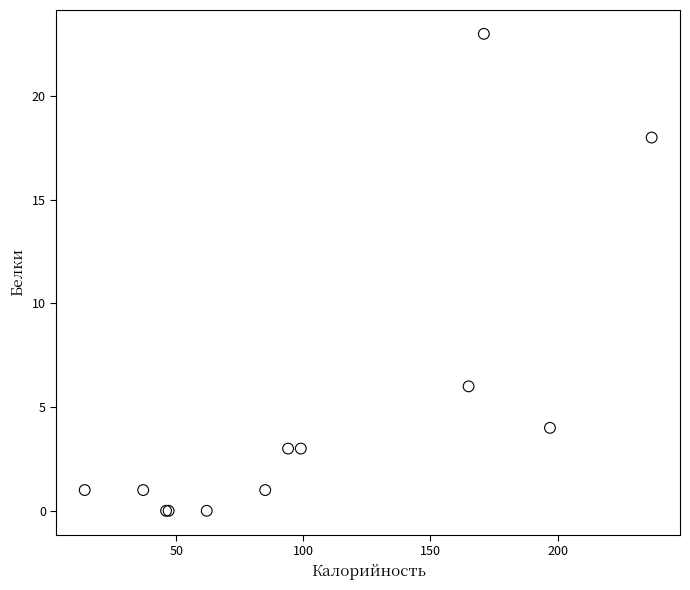

What Y value in the scatter plot is closest to 11?

6